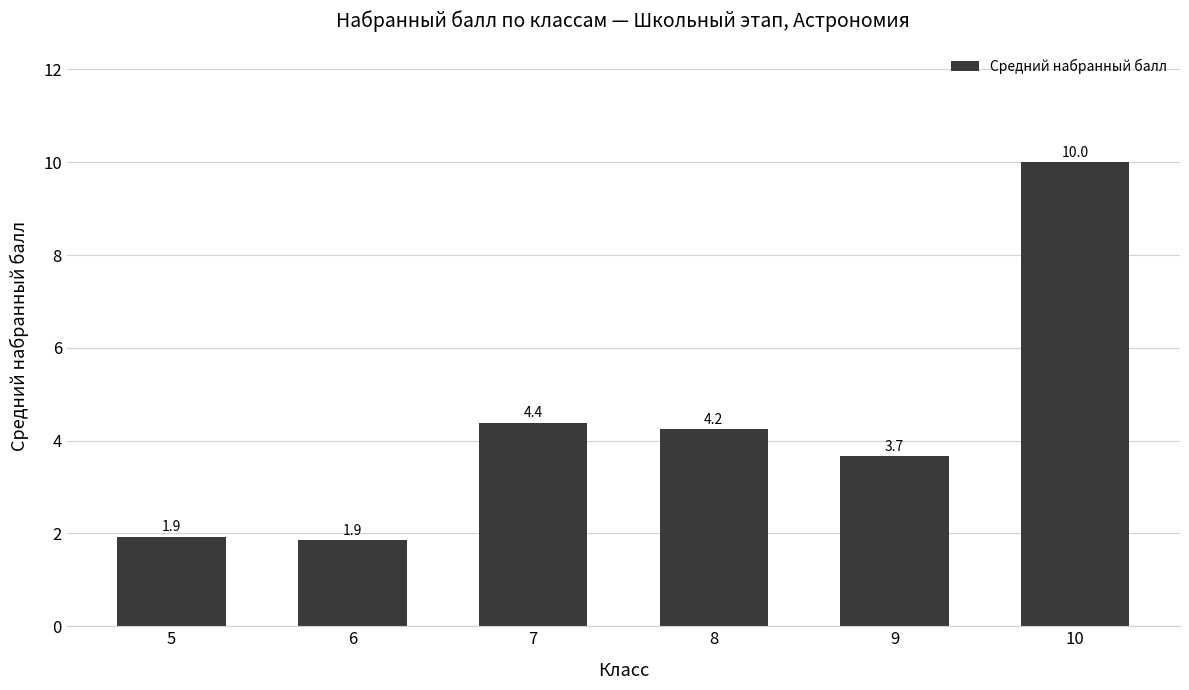

True or false: the data shows 4.2 at 8.

True